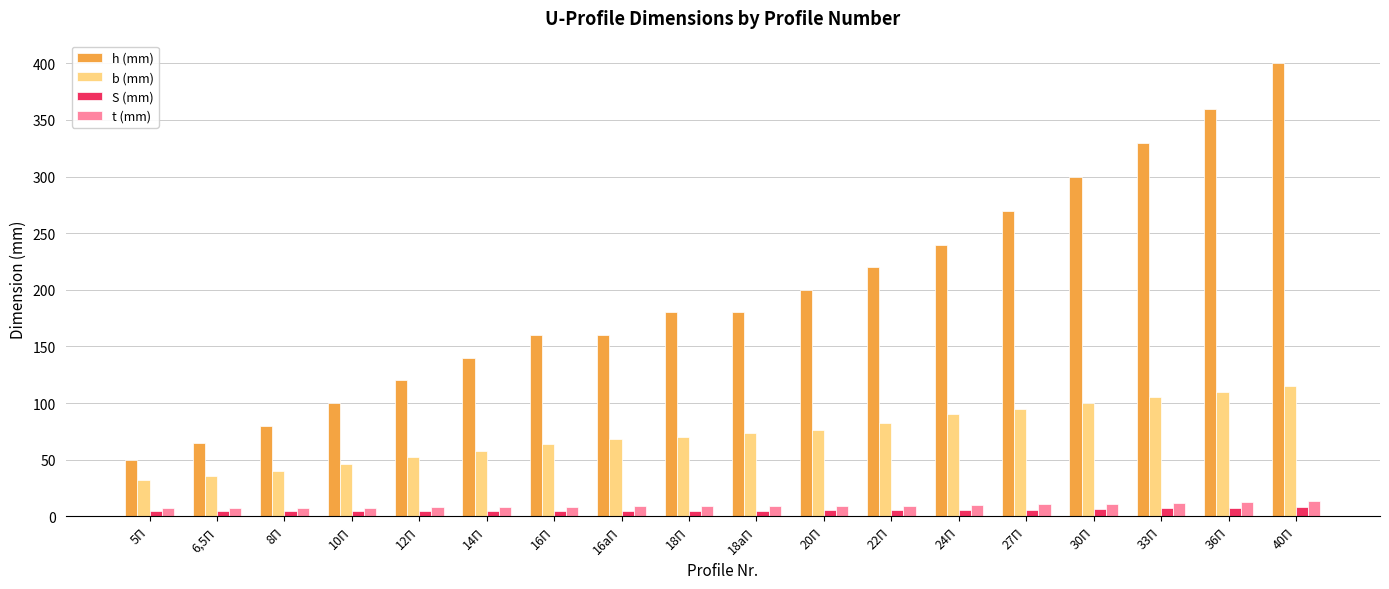

Read the b (mm) value at 8П.

40.0